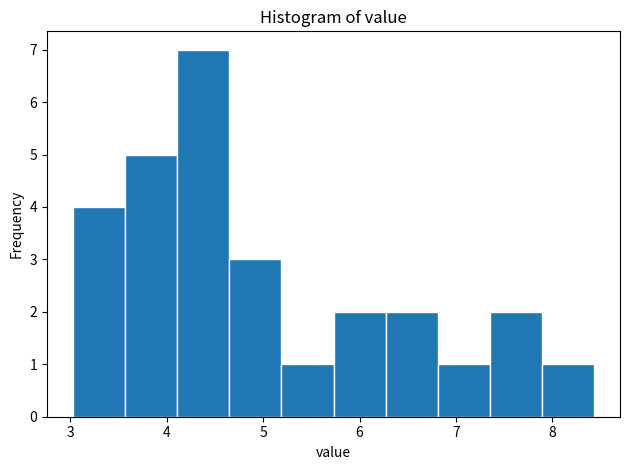

Reading left to right, list every bar in this chart as the range it spans on the x-axis followed by its height. Neither the bar edges nor the heights are printed on the chart, so give them approximately, as read against the axes.

3.03 to 3.57: 4
3.57 to 4.11: 5
4.11 to 4.65: 7
4.65 to 5.19: 3
5.19 to 5.73: 1
5.73 to 6.27: 2
6.27 to 6.81: 2
6.81 to 7.35: 1
7.35 to 7.89: 2
7.89 to 8.43: 1